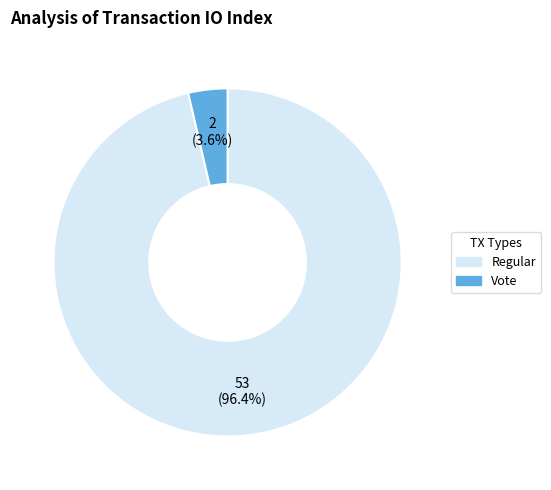

Is the sum of Vote and Regular greater than half?

Yes